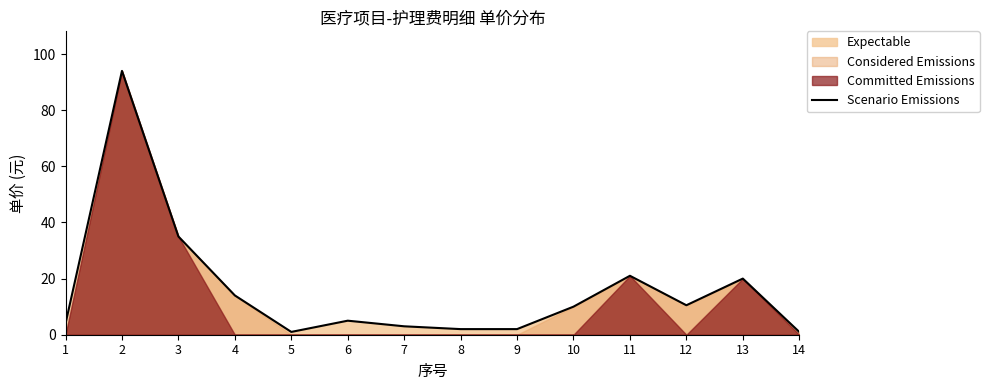

What is the difference between the values at 11 and 14?

20.0